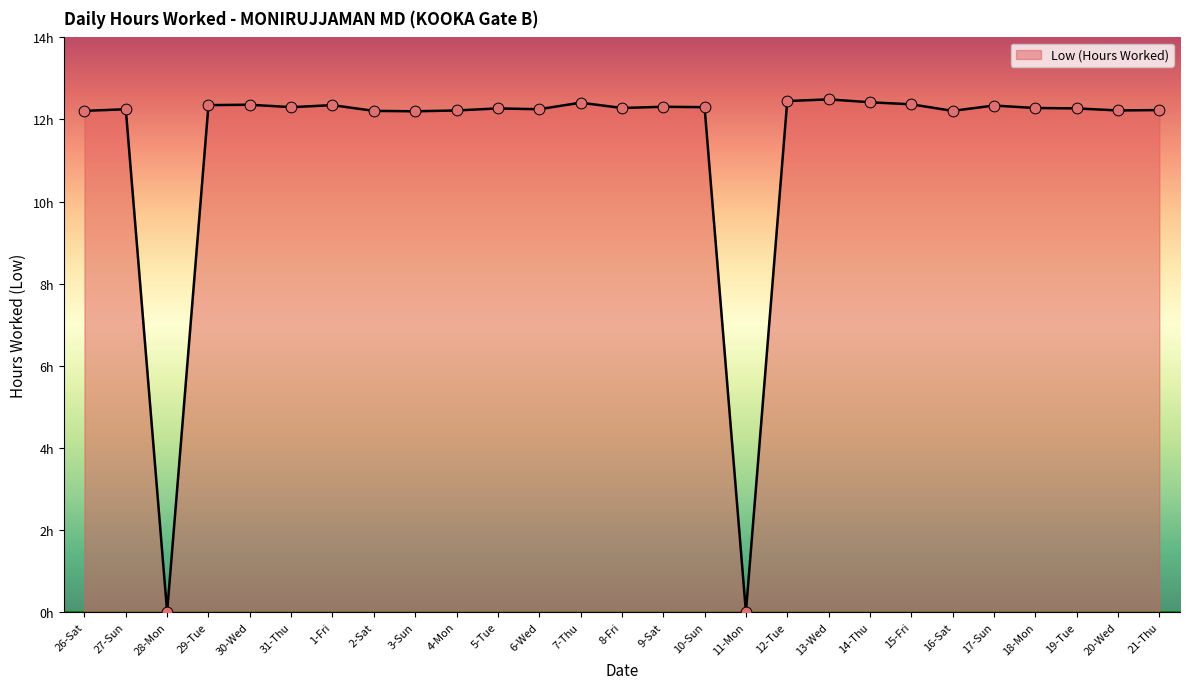

Which has a higher value, 4-Mon or 30-Wed?

30-Wed